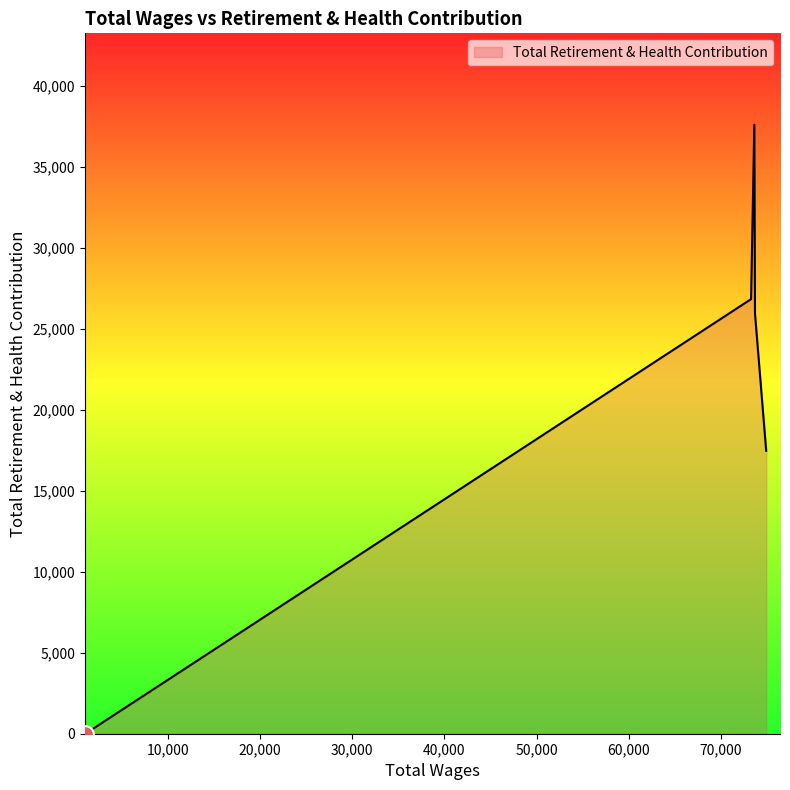

How many interior local peaks (higher than both neighbors) does the data have?

1